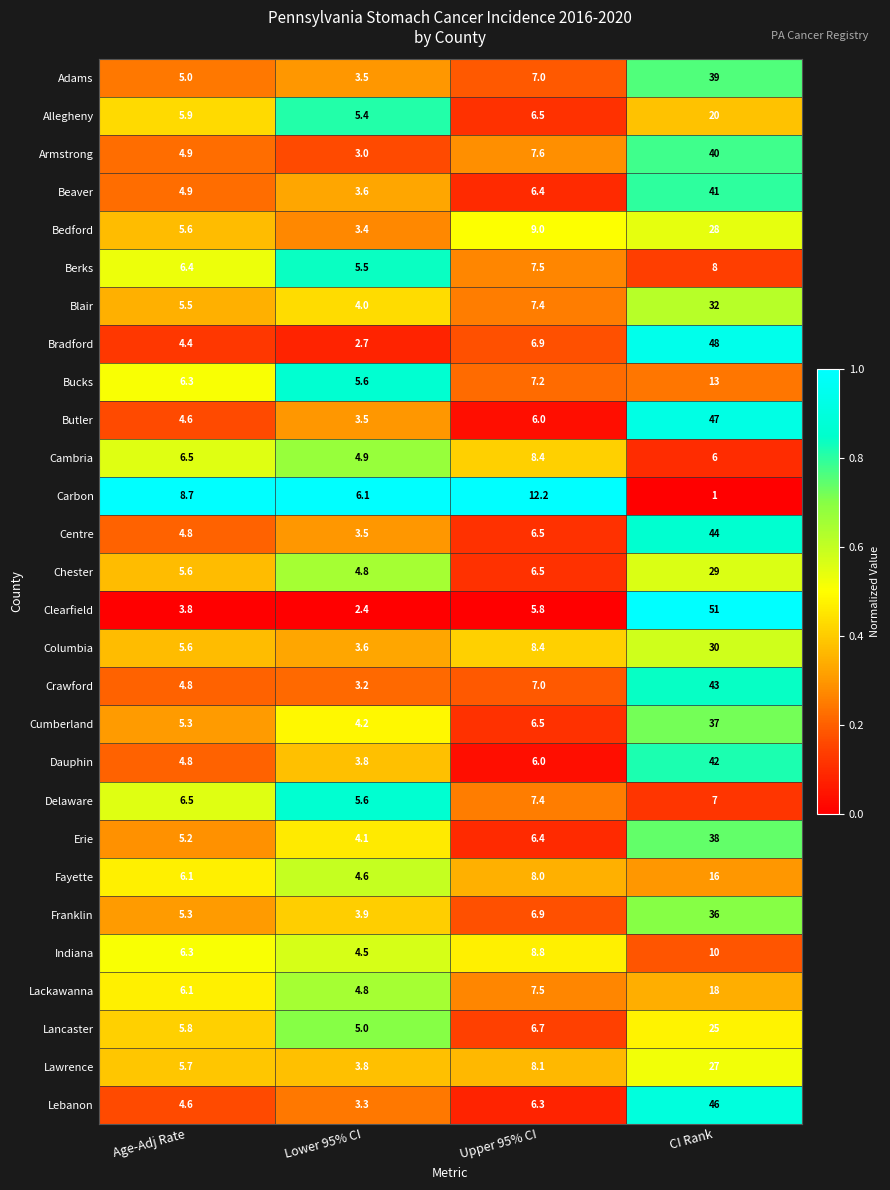

At which category is the sum across all series the highest?

CI Rank